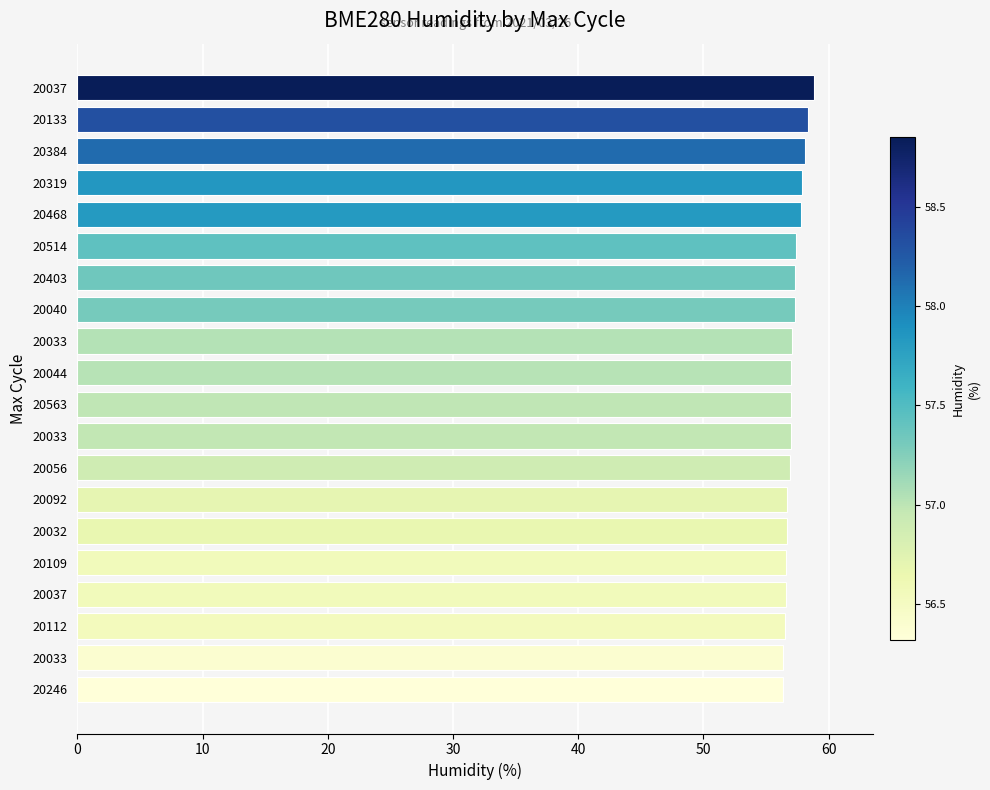

Are the bars horizontal?

Yes